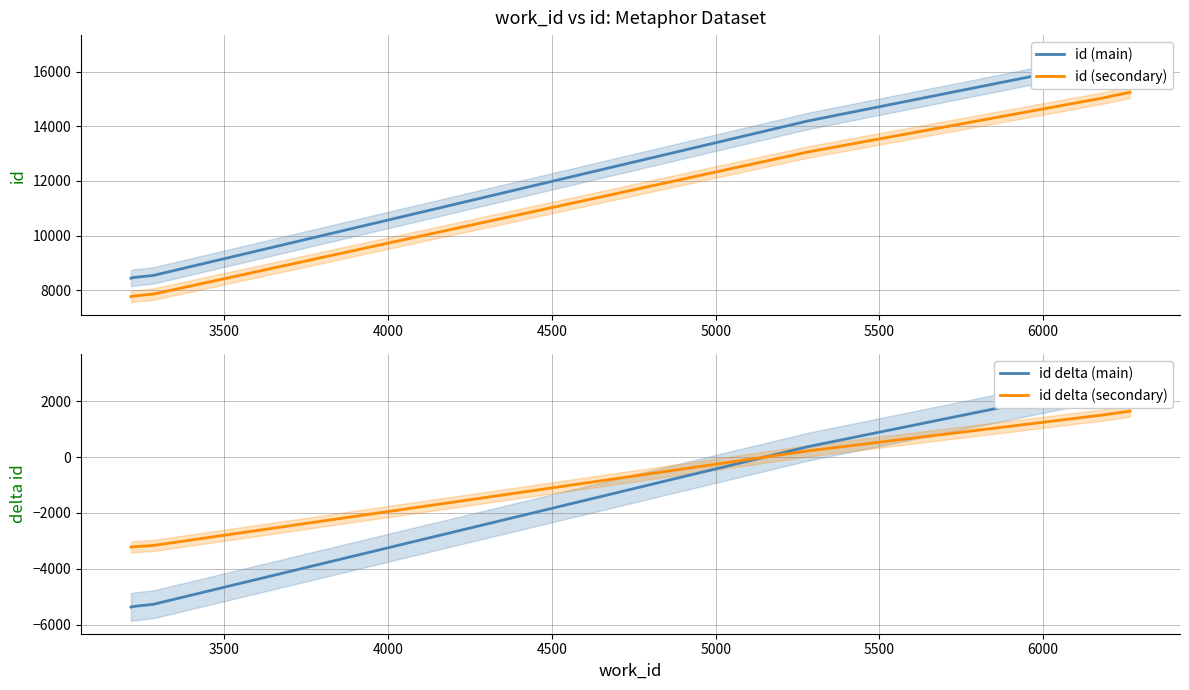

True or false: id (main) has a value of 27092.7 at 6500.

False